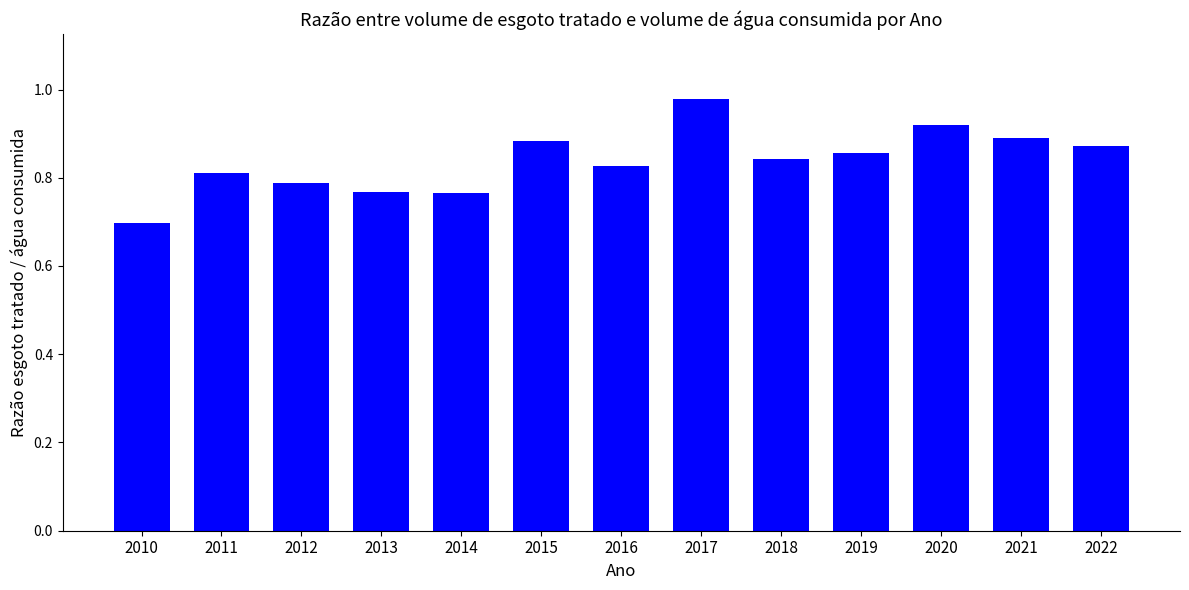

Between 2015 and 2010, which is larger?

2015